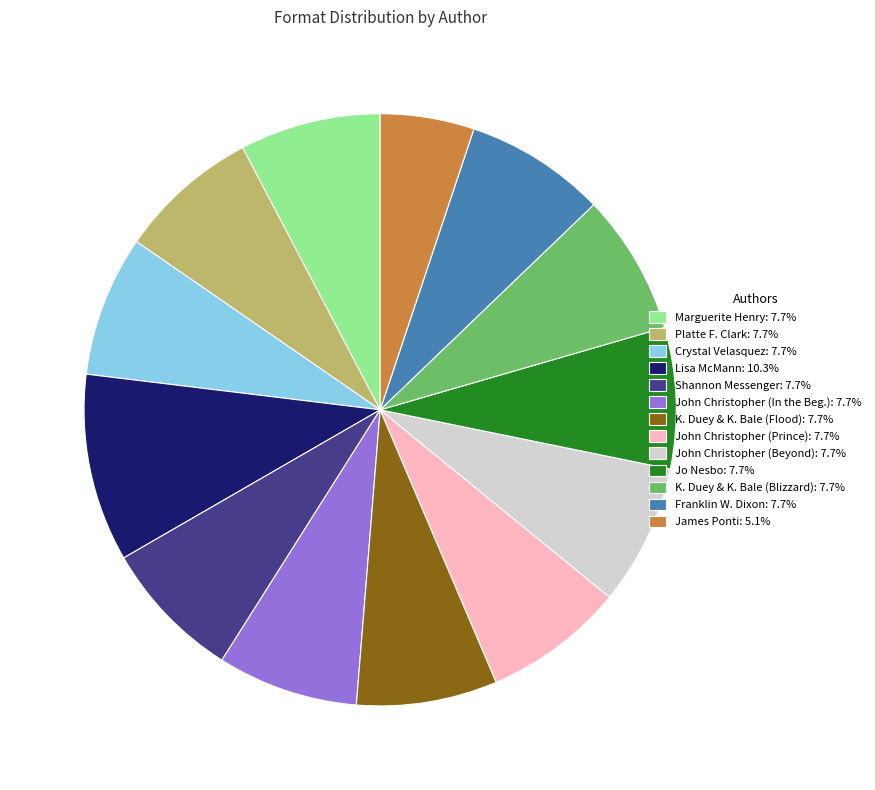

Is the sum of Franklin W. Dixon: 7.7% and Jo Nesbo: 7.7% greater than half?

No